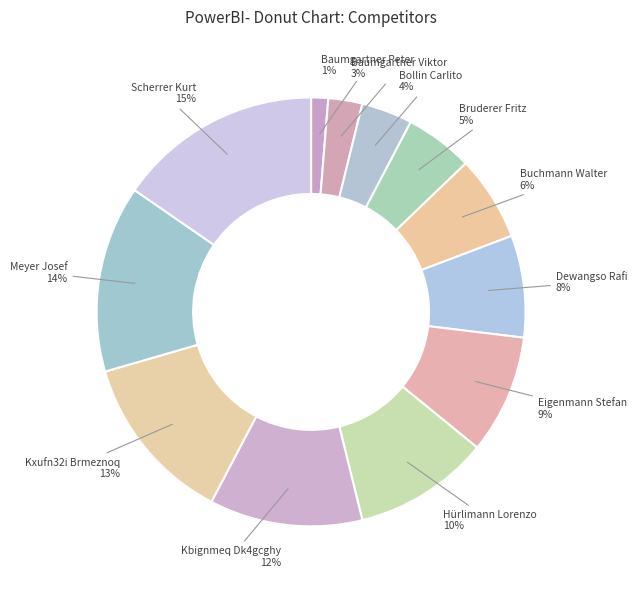

How many slices are in this pie chart?

12